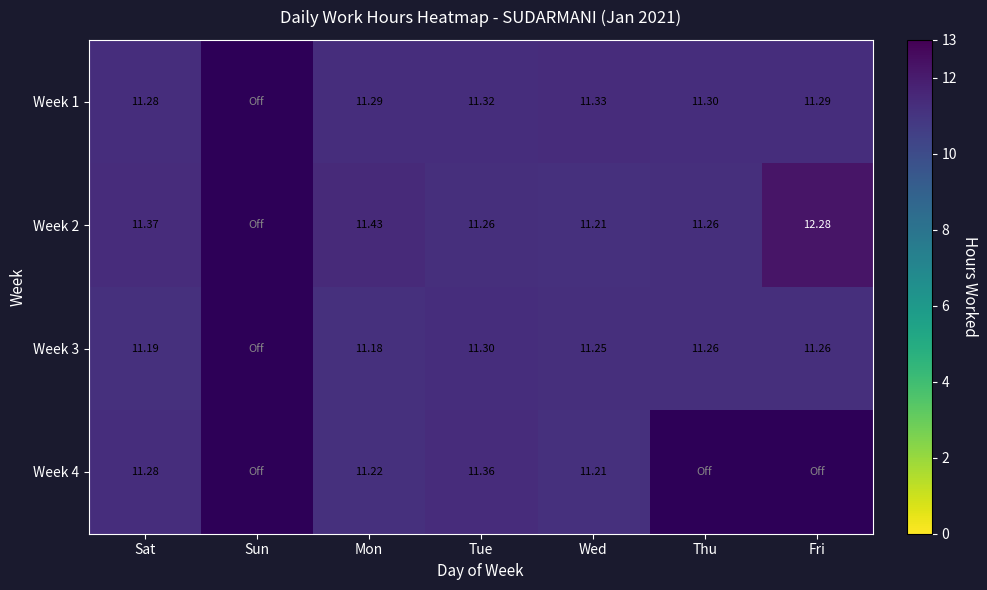

The value of Week 2 at Mon is 20.3. True or false?

False